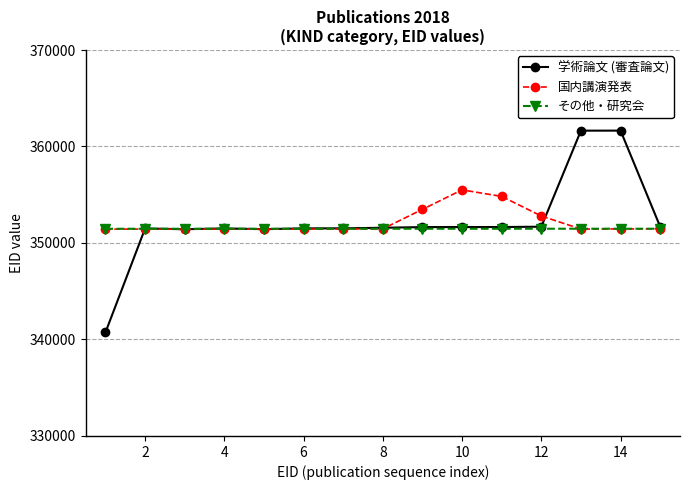

What is the minimum value shown in the chart?

340730.0